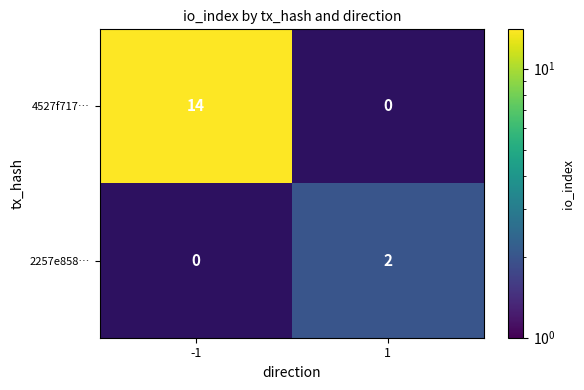

How many data points does each series have?

2